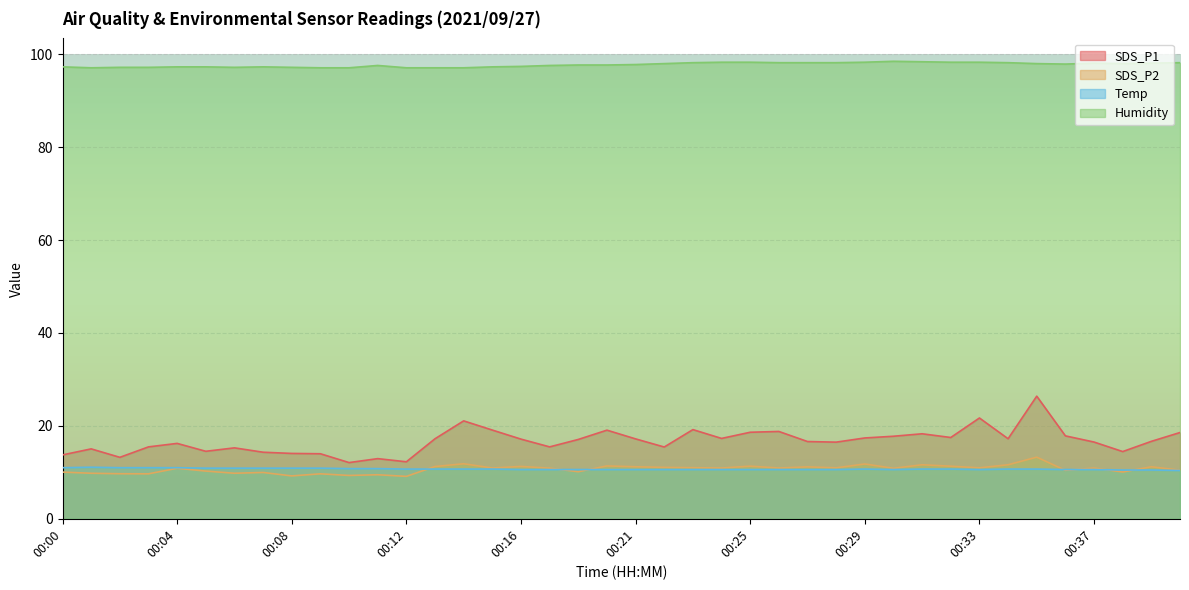

Reading right to left, transcribe all the data shown in this chart.

SDS_P1: 18.6	16.7	14.5	16.5	17.9	26.4	17.2	21.7	17.5	18.3	17.8	17.4	16.5	16.6	18.8	18.6	17.3	19.2	15.4	17.2	19.1	17.1	15.5	17.1	19.1	21.1	17.2	12.3	12.9	12.1	14.0	14.1	14.3	15.3	14.5	16.2	15.5	13.2	15.1	13.8
SDS_P2: 10.5	11.2	10.1	10.9	10.4	13.3	11.6	11.0	11.3	11.6	10.9	11.8	11.0	11.2	10.9	11.3	10.9	11.0	11.1	11.2	11.4	10.1	10.9	11.3	10.9	11.8	11.2	9.1	9.5	9.3	9.7	9.2	10.0	9.8	10.3	10.9	9.7	9.7	9.8	10.1
Temp: 10.4	10.5	10.5	10.6	10.6	10.7	10.7	10.6	10.7	10.7	10.6	10.7	10.6	10.6	10.6	10.6	10.6	10.6	10.6	10.6	10.6	10.6	10.6	10.6	10.7	10.7	10.7	10.7	10.8	10.8	10.9	10.9	10.9	10.9	10.9	11.0	11.0	11.0	11.1	11.0
Humidity: 98.2	98.1	98.0	98.1	97.9	98.0	98.2	98.3	98.3	98.4	98.5	98.3	98.2	98.2	98.2	98.3	98.3	98.2	98.0	97.8	97.7	97.7	97.6	97.4	97.3	97.1	97.1	97.1	97.6	97.1	97.1	97.2	97.3	97.2	97.3	97.3	97.2	97.2	97.1	97.3